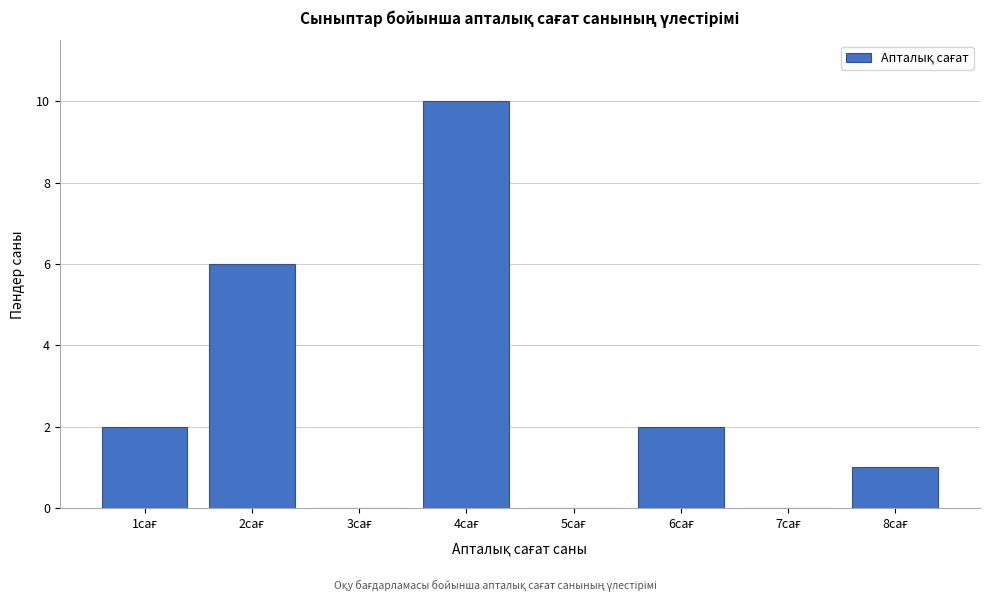

What is the maximum value shown in the chart?

10